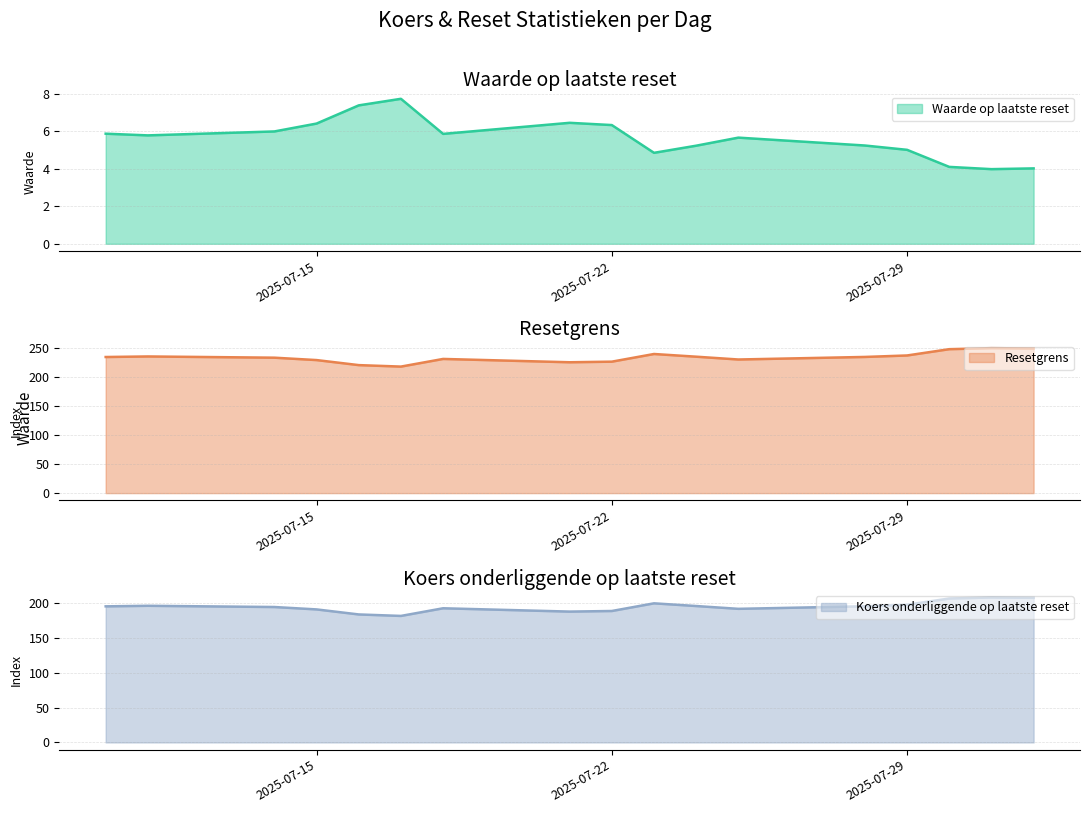

List the series in order of their overall mean, highest first.

Resetgrens, Koers onderliggende op laatste reset, Waarde op laatste reset